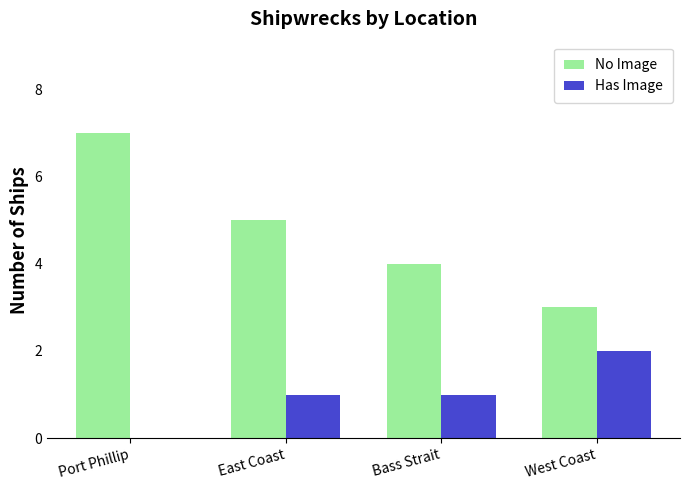

What value does the No Image series have at Port Phillip?

7